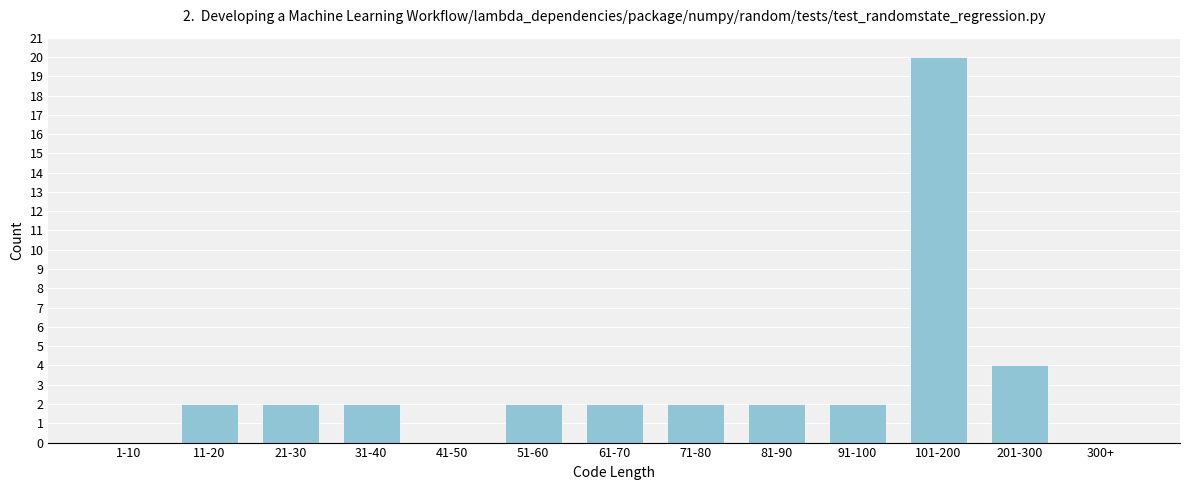

Reading left to right, transcribe all the data shown in this chart.

1-10=0	11-20=2	21-30=2	31-40=2	41-50=0	51-60=2	61-70=2	71-80=2	81-90=2	91-100=2	101-200=20	201-300=4	300+=0